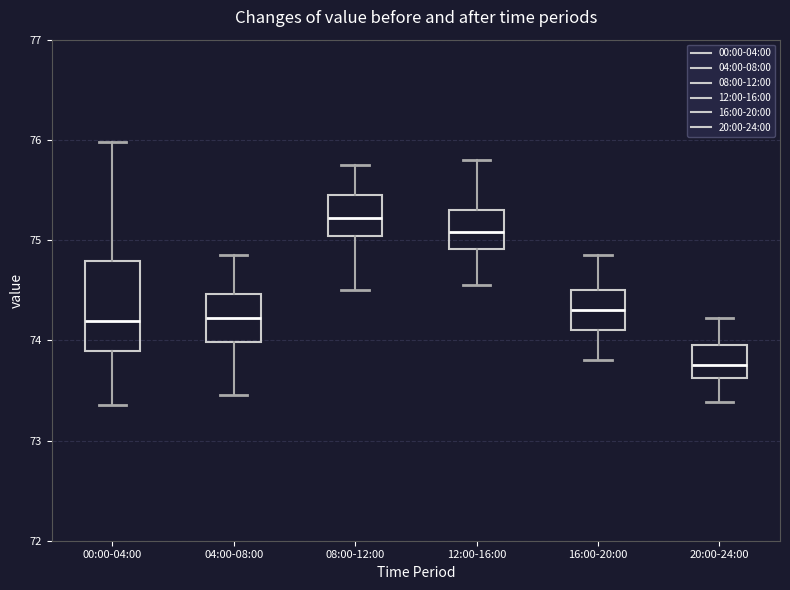

Which box is the tallest, from its lower edge to its upper edge?

00:00-04:00